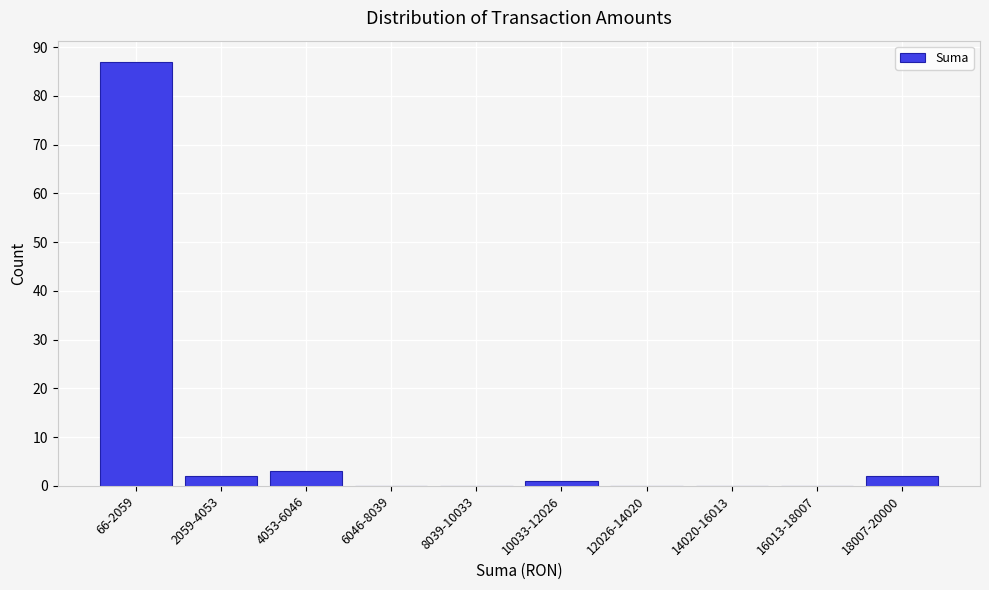

Reading left to right, extract all data points from this chart.

66-2059=87	2059-4053=2	4053-6046=3	6046-8039=0	8039-10033=0	10033-12026=1	12026-14020=0	14020-16013=0	16013-18007=0	18007-20000=2